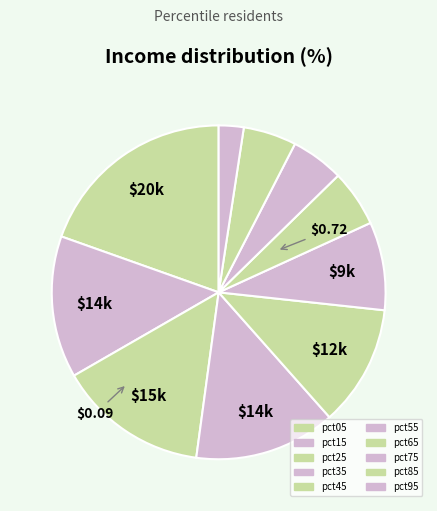

Which slice is the largest?

pct05